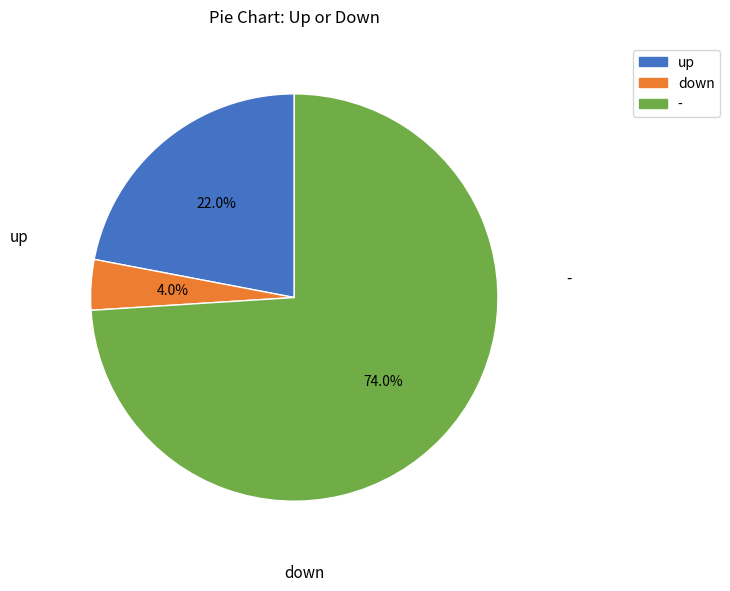

What portion of the pie excludes up?

78.0%